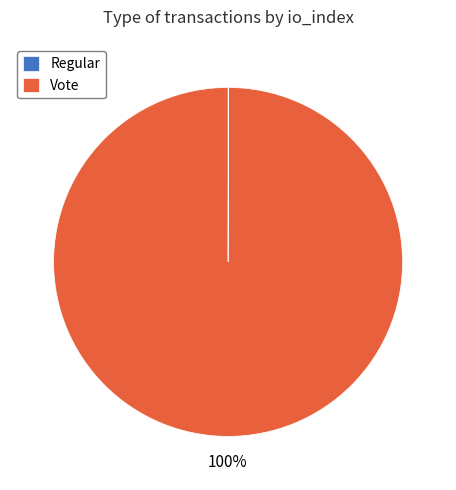

Is it true that Vote is 100% of the pie?

True